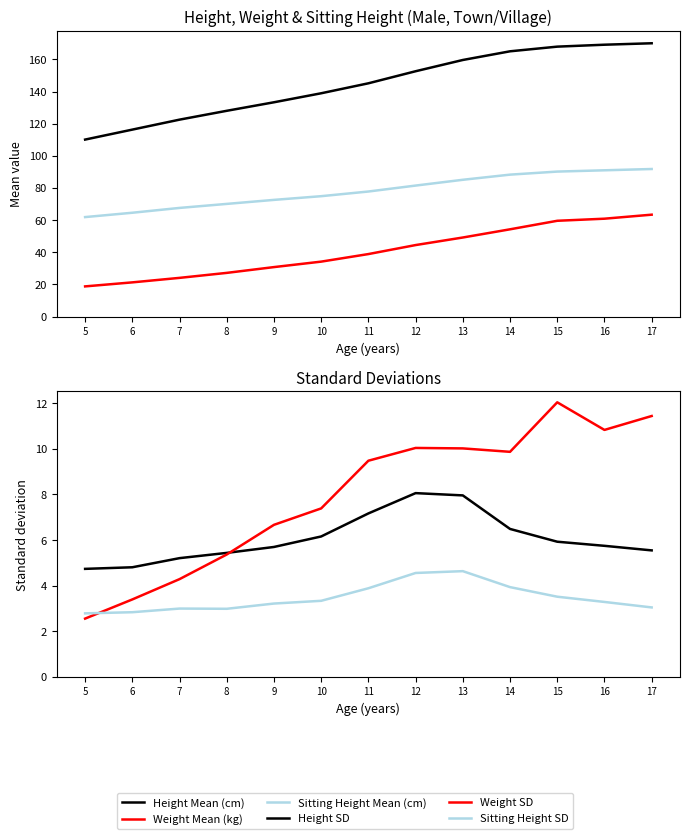

Does the chart have visible grid lines?

No